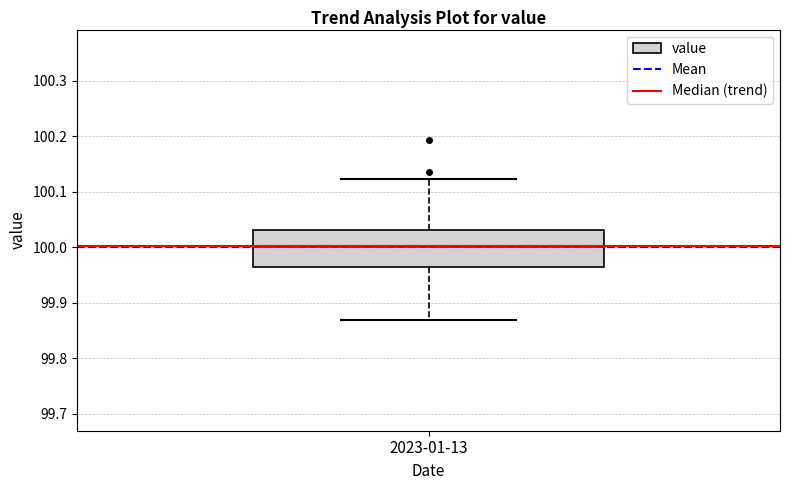

Read this box plot against the y-axis: the position of the median line, the range covered by the box, and the ends of both whiskers. The values are not printed on the chart, so give them approximately, as read against the axis.

median 100.00, box 99.97 to 100.03, whiskers 99.87 to 100.12